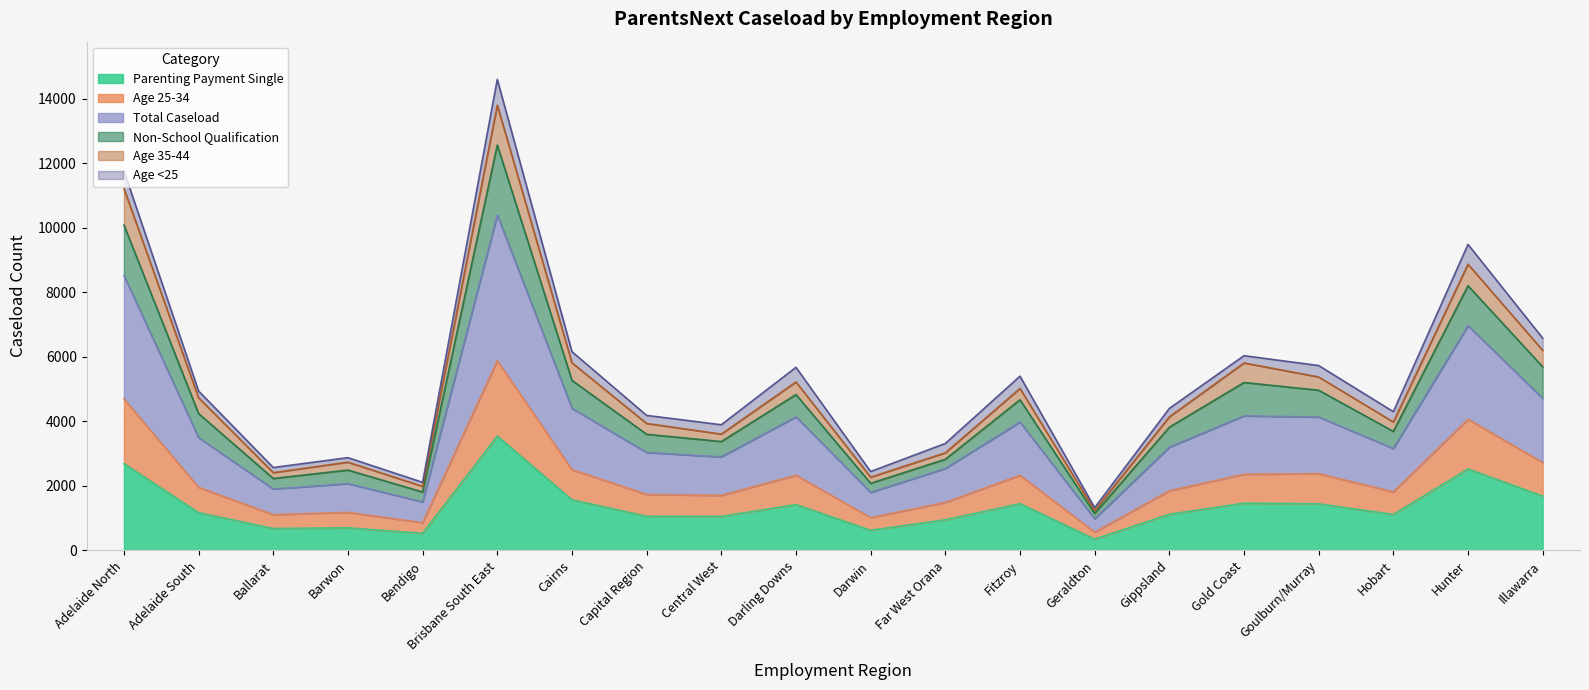

True or false: Parenting Payment Single has a value of 1570 at Cairns.

True